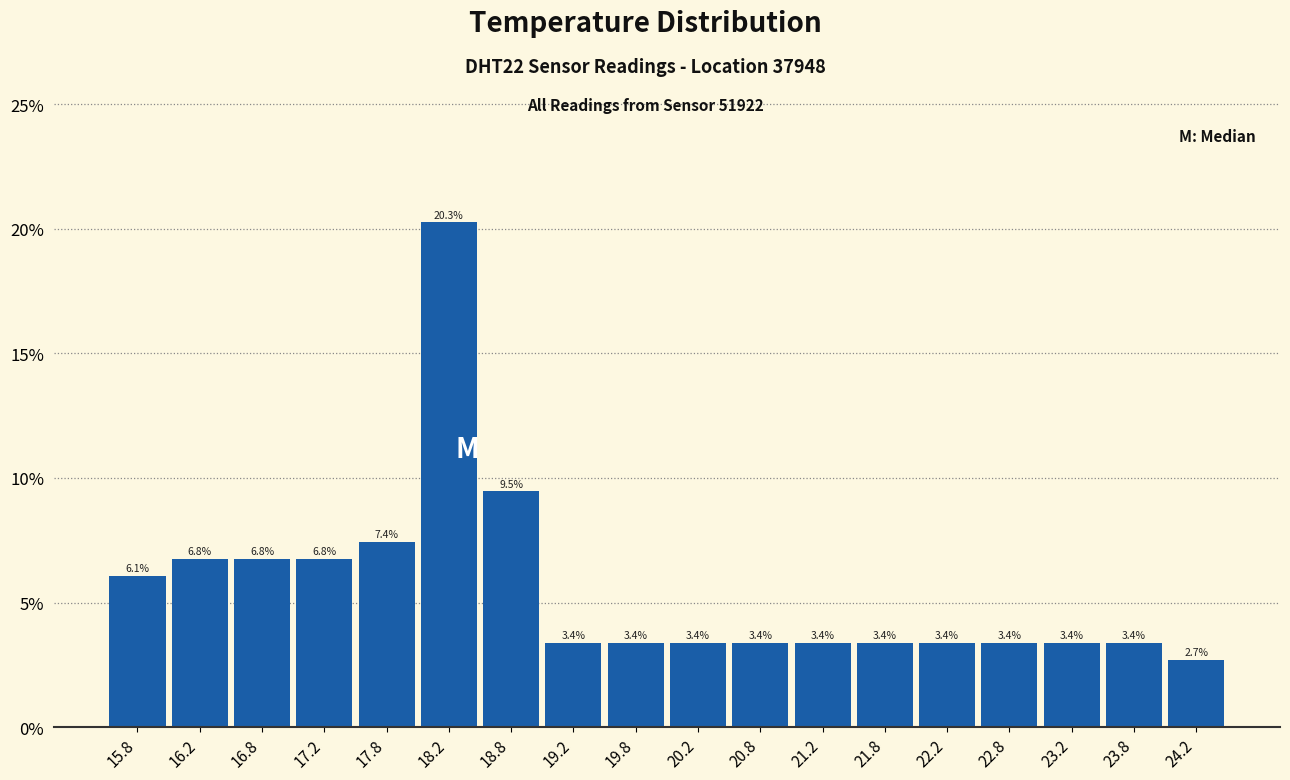

Reading left to right, list every bar in this chart as the range it spans on the x-axis followed by its height.

15.5 to 16.0: 6.1
16.0 to 16.5: 6.8
16.5 to 17.0: 6.8
17.0 to 17.5: 6.8
17.5 to 18.0: 7.4
18.0 to 18.5: 20.3
18.5 to 19.0: 9.5
19.0 to 19.5: 3.4
19.5 to 20.0: 3.4
20.0 to 20.5: 3.4
20.5 to 21.0: 3.4
21.0 to 21.5: 3.4
21.5 to 22.0: 3.4
22.0 to 22.5: 3.4
22.5 to 23.0: 3.4
23.0 to 23.5: 3.4
23.5 to 24.0: 3.4
24.0 to 24.5: 2.7